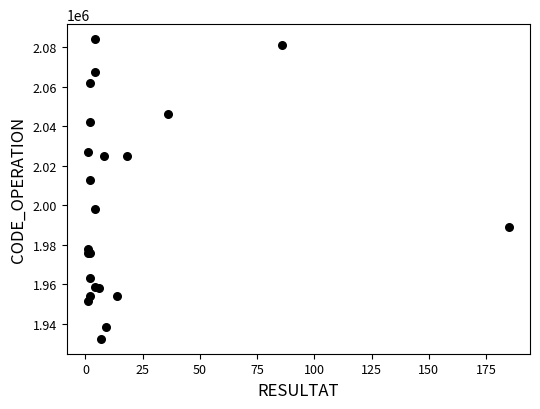

What Y value in the scatter plot is closest to 2008254?

2012976.0